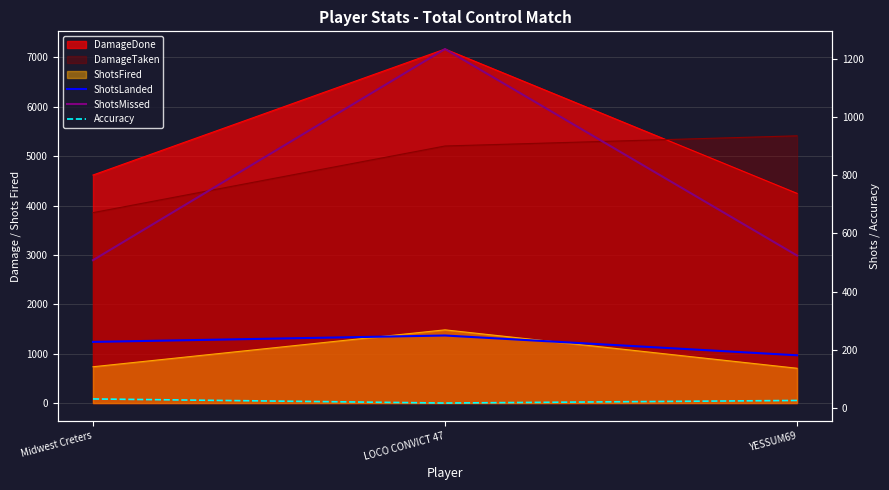

Rank the categories by ShotsLanded value from highest to lowest.

LOCO CONVICT 47, Midwest Creters, YESSUM69